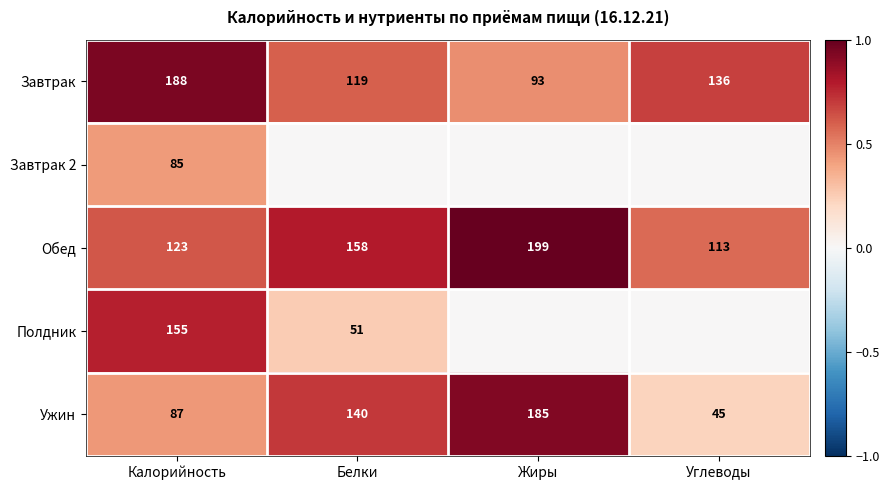

At which label is Ужин closest to 115?

Белки